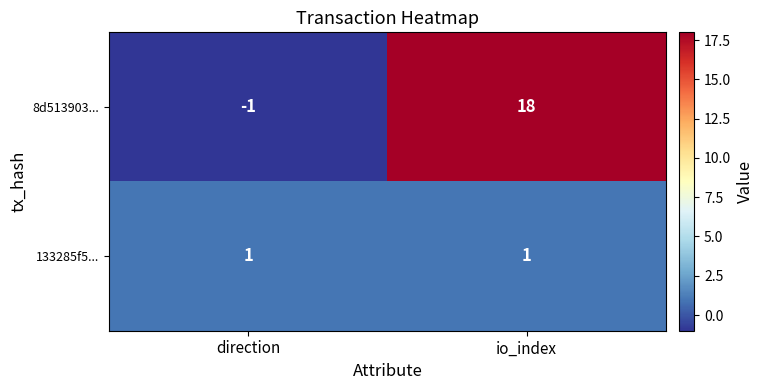

What is the spread (max minus min) of values at io_index?

17